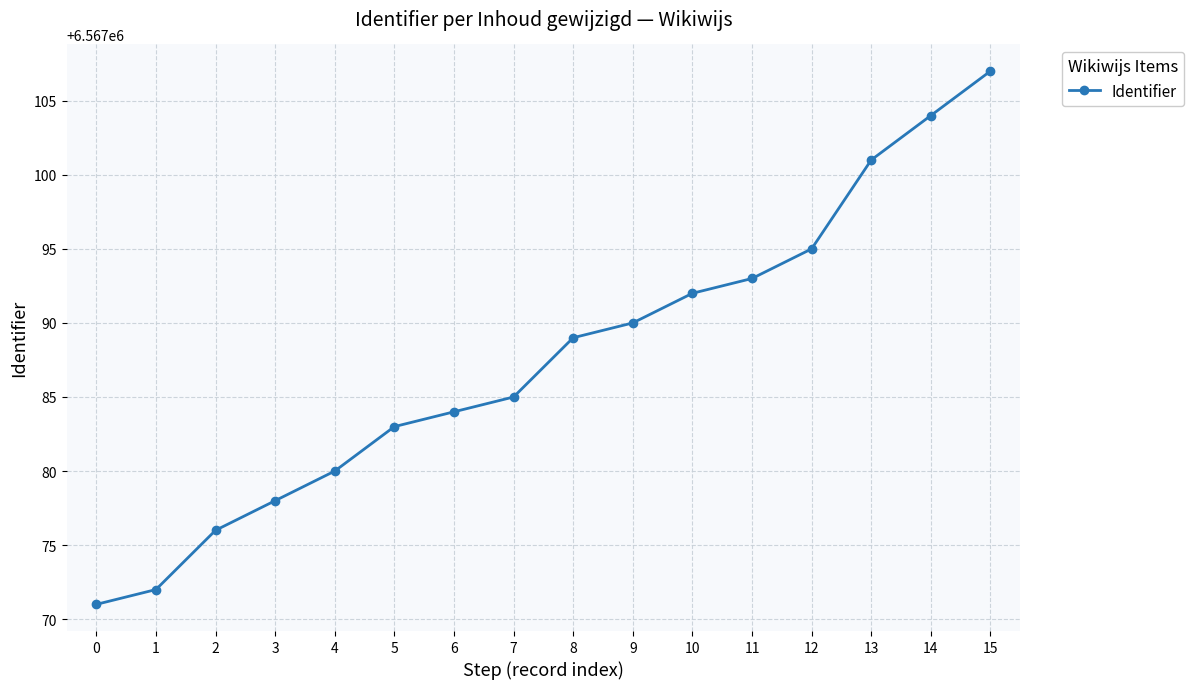

Rank the categories by value from highest to lowest.

15, 14, 13, 12, 11, 10, 9, 8, 7, 6, 5, 4, 3, 2, 1, 0